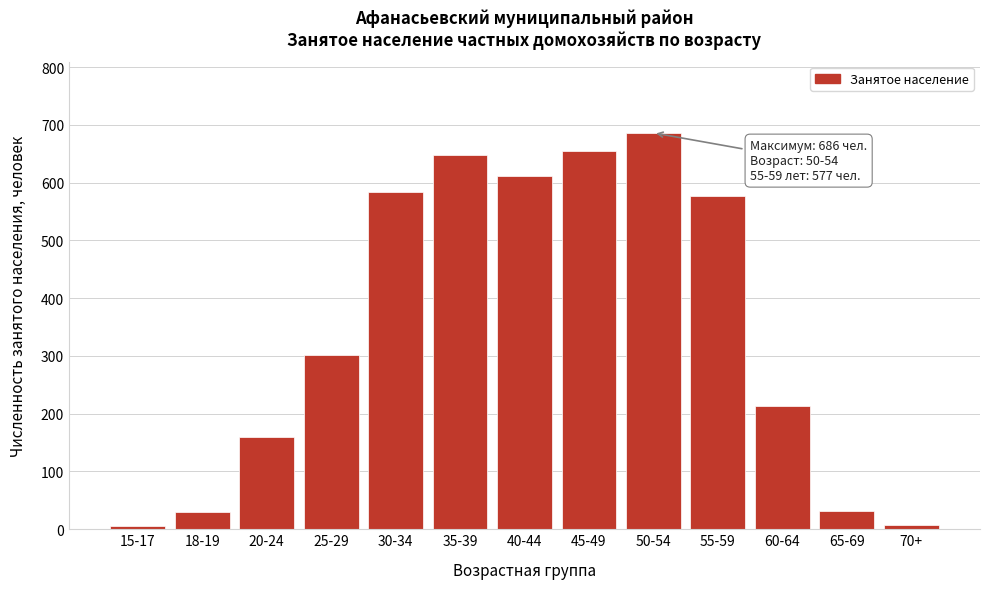

What is the average value?

347